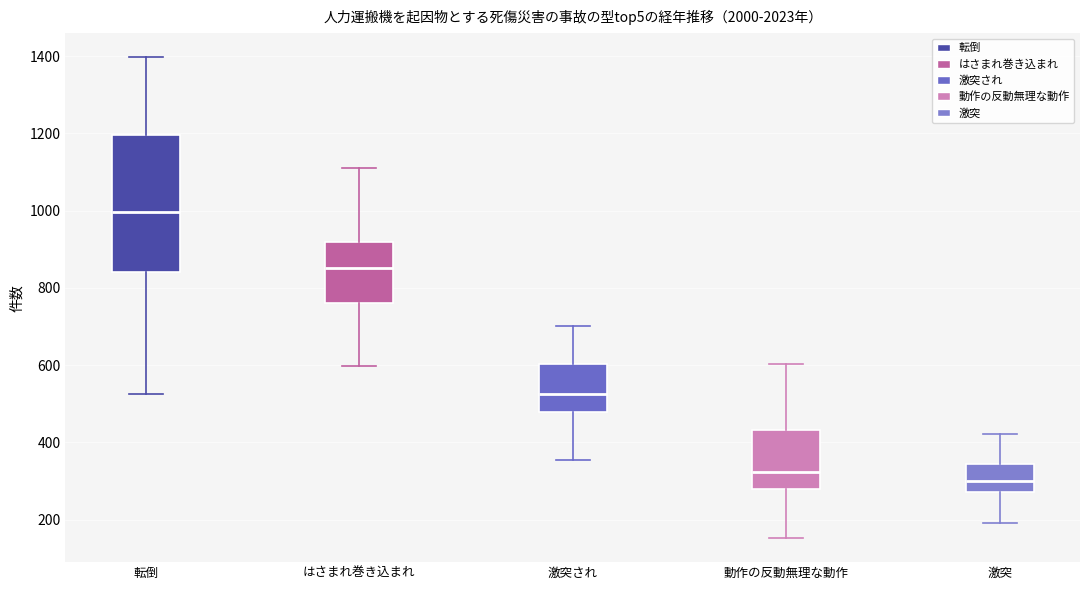

Comparing the boxes themselves (not the whiskers), which one is the tallest?

転倒